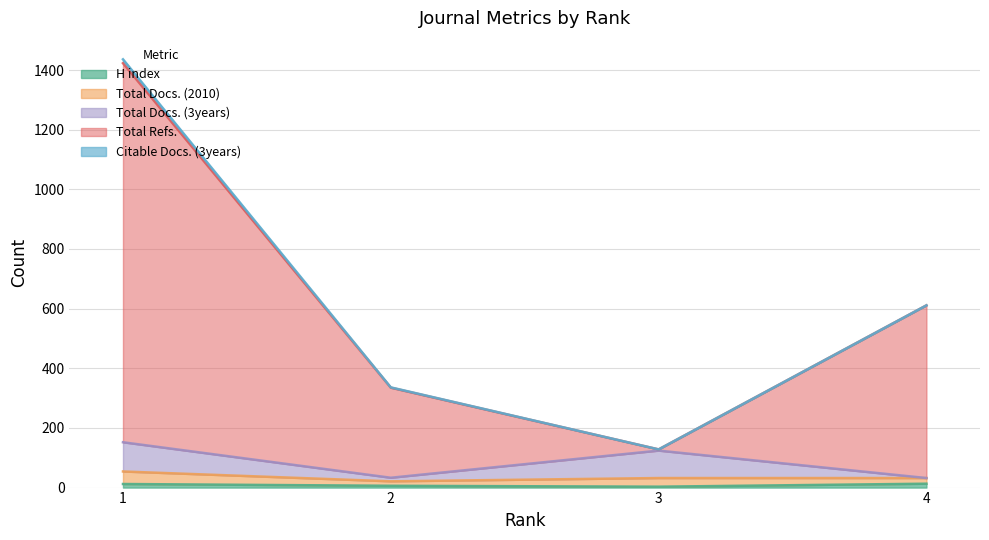

True or false: Total Refs. and Total Docs. (3years) intersect in this chart.

False